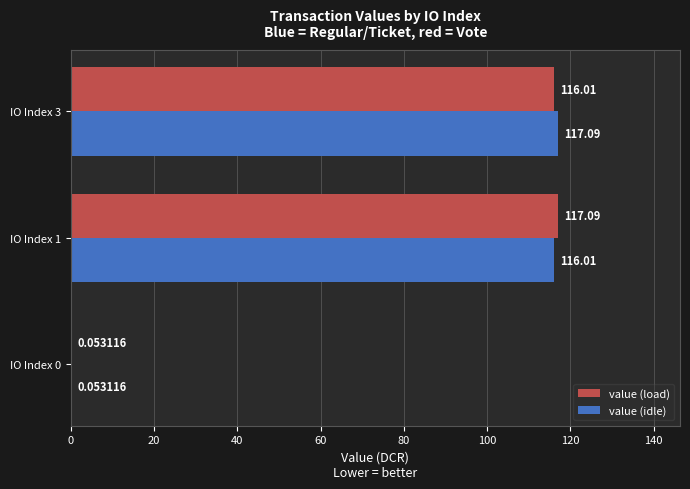

Which series changed the most between IO Index 0 and IO Index 3?

value (idle)